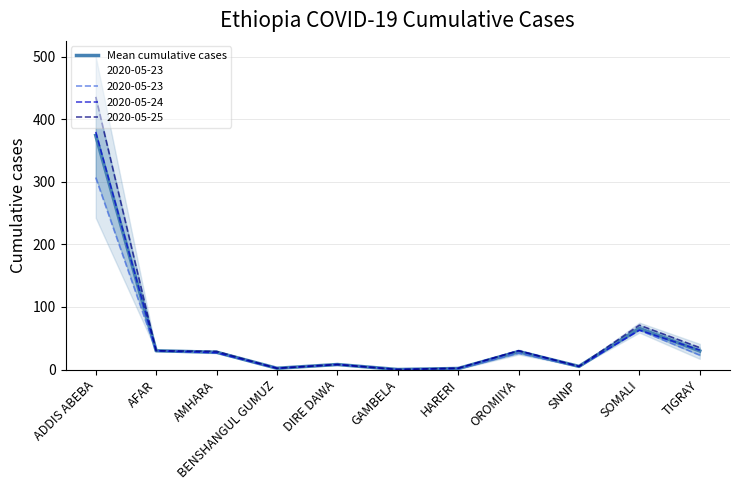

Which category has the lowest value across all series?

GAMBELA